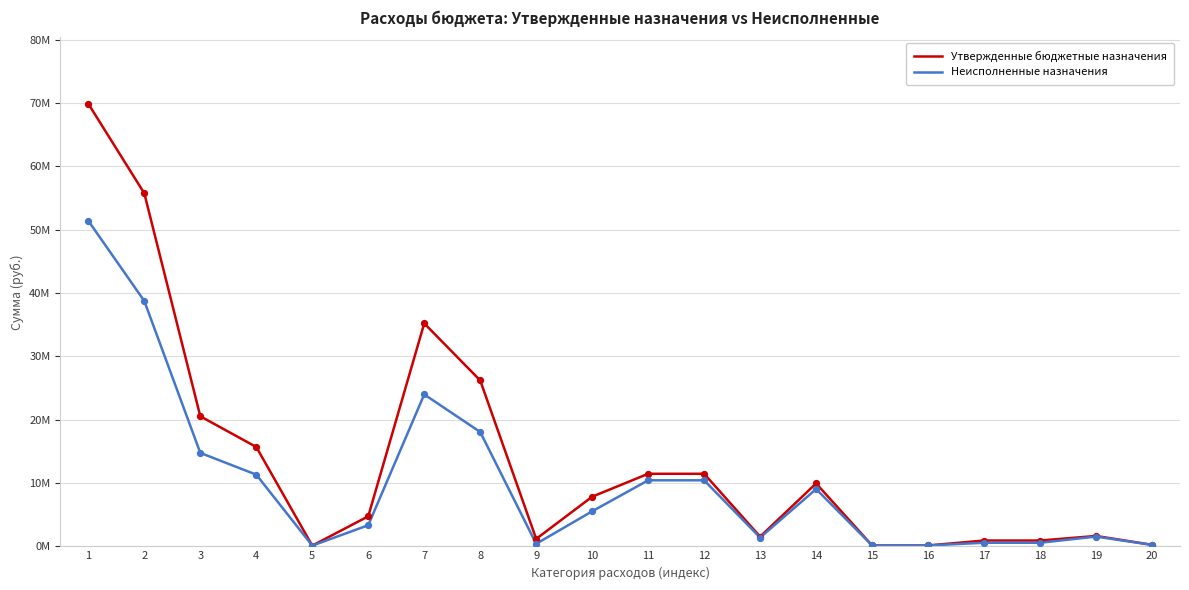

Is this an area chart (filled region under the line)?

No